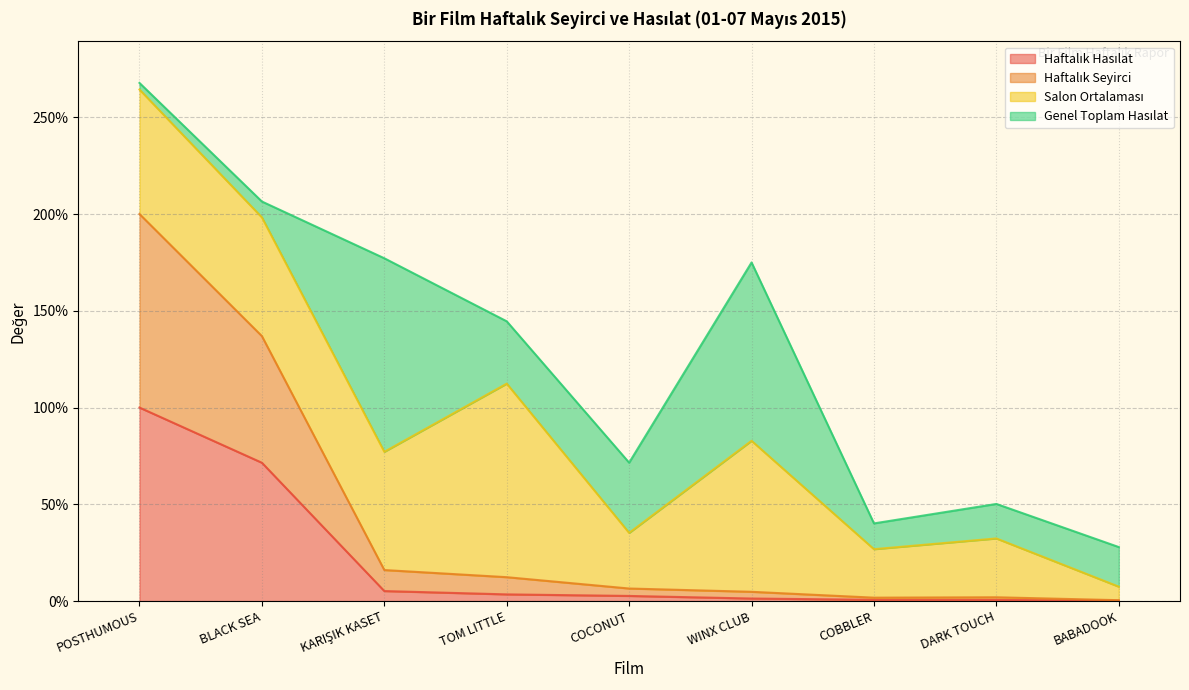

The value of Haftalık Seyirci at KARIŞIK KASET is 16.1. True or false?

True